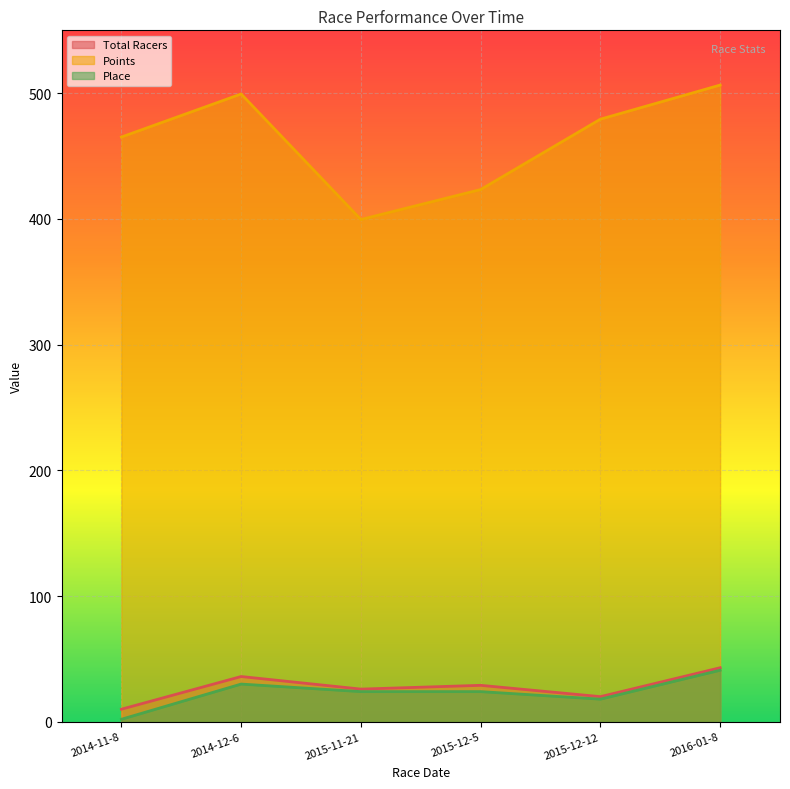

What are all the series names shown in the legend?

Total Racers, Points, Place